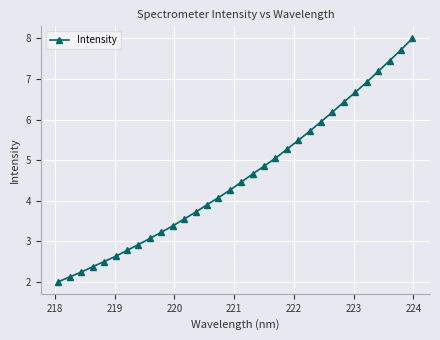

What is the average value?

4.6